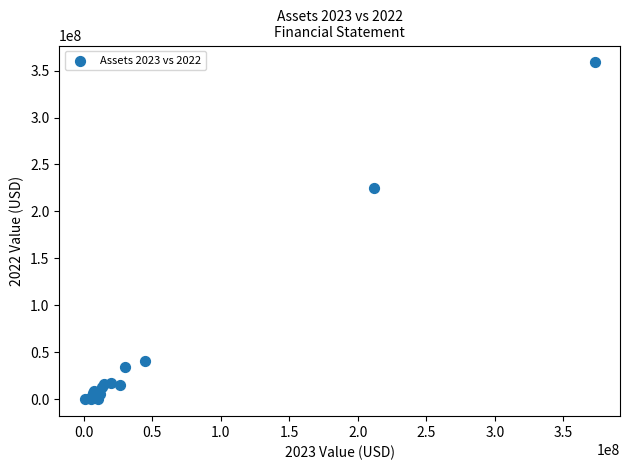

What Y value in the scatter plot is closest to 179353399?

225458749